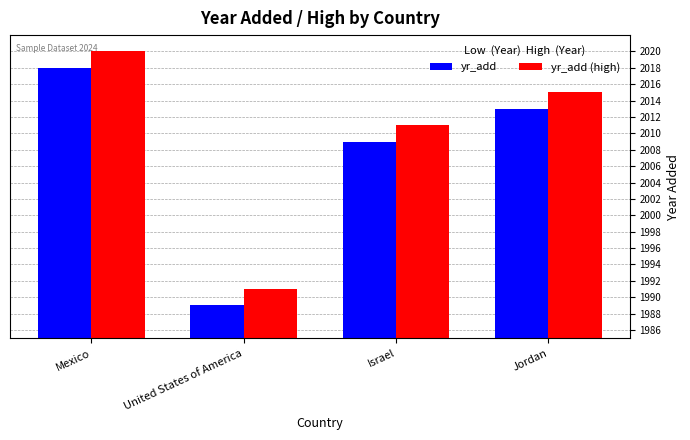

How many bars are there in each group?

2